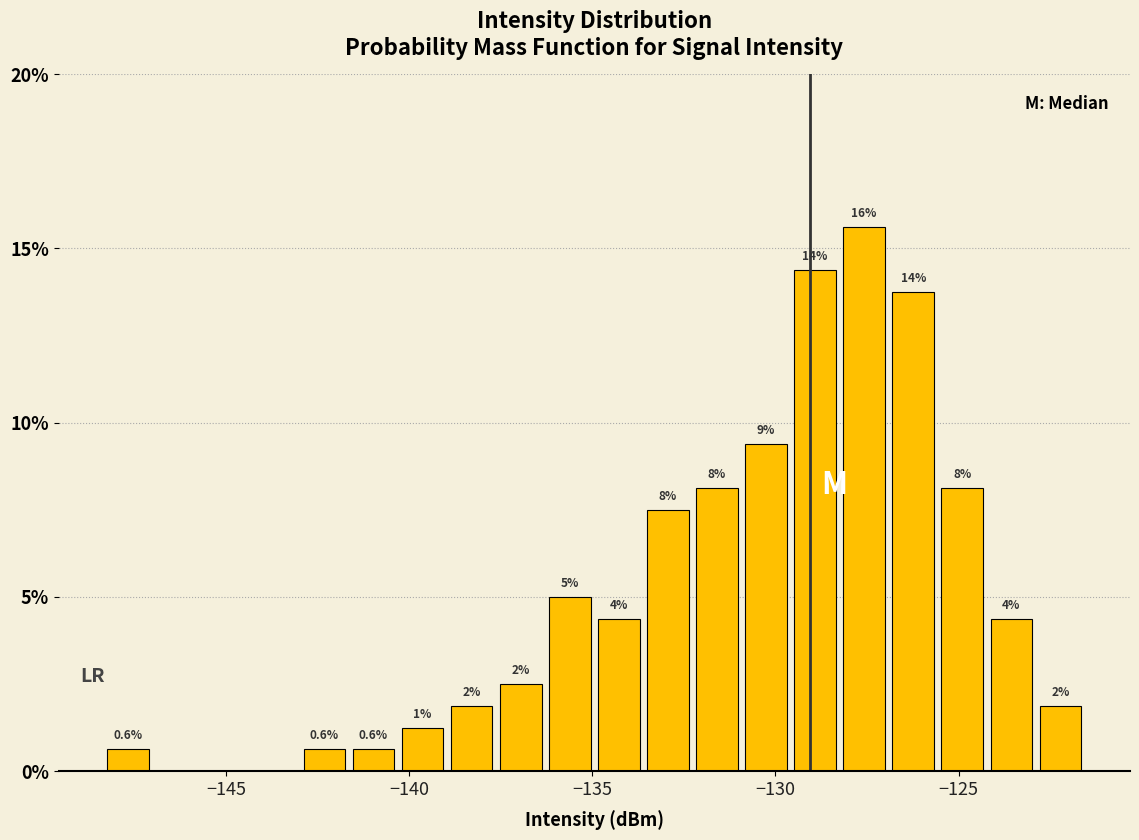

Around what value on the x-axis is the tallest bar? Give the approximate position of its centre, as read against the axis.

-127.5